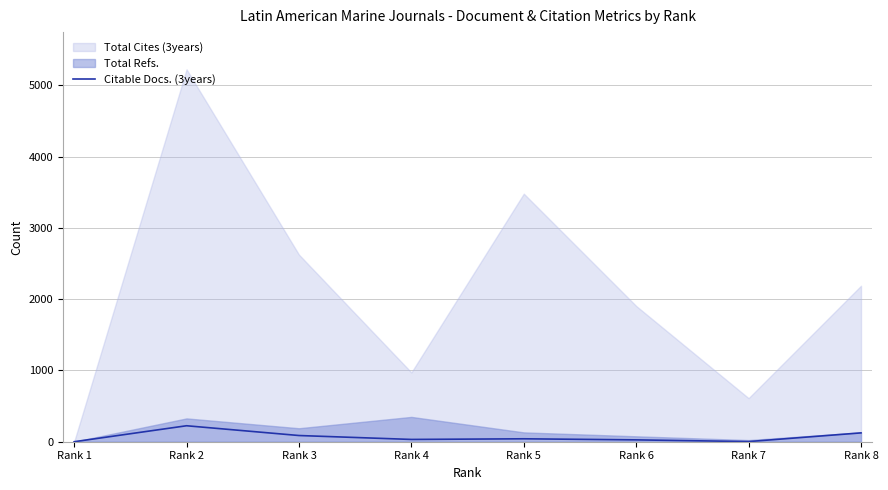

Reading left to right, what are all the values shown in this chart?

Rank 1=0	Rank 2=224	Rank 3=87	Rank 4=32	Rank 5=41	Rank 6=26	Rank 7=2	Rank 8=124